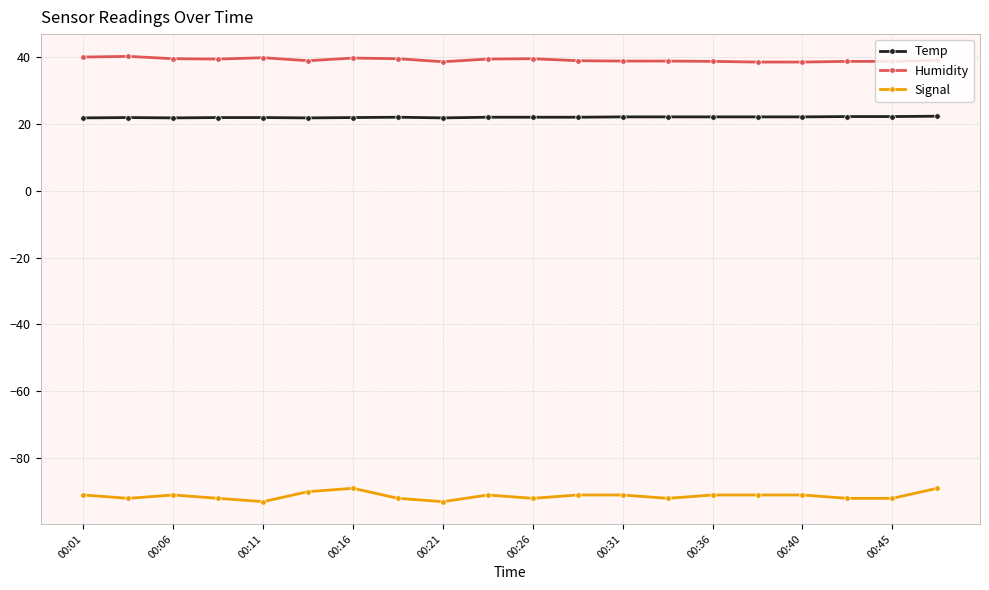

What is the difference between the maximum and minimum values in the Signal series?

4.0